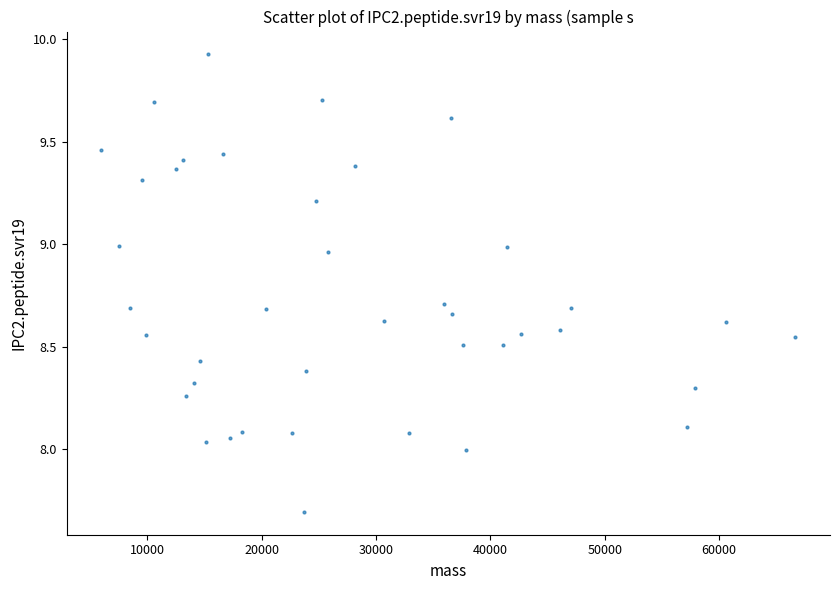

What is the range of Y values (max minus min)?

2.2